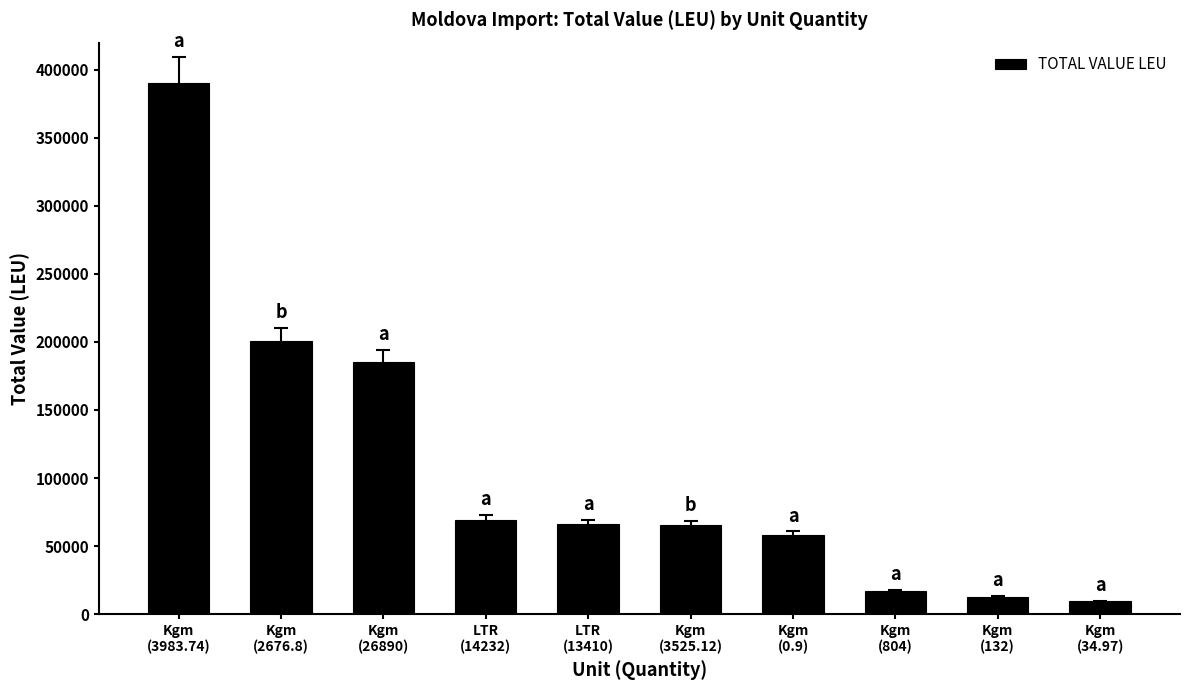

What is the sum of all values?

1072845